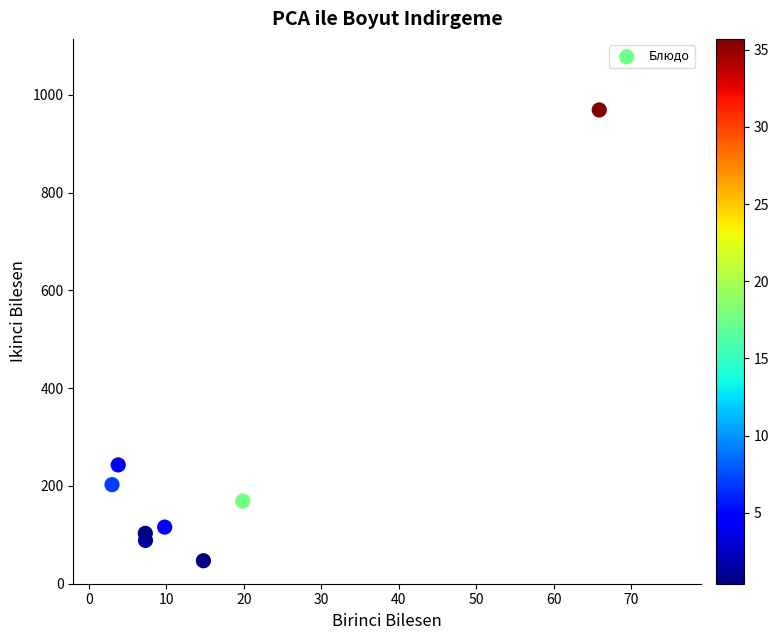

What is the range of X values (max minus min)?

62.9